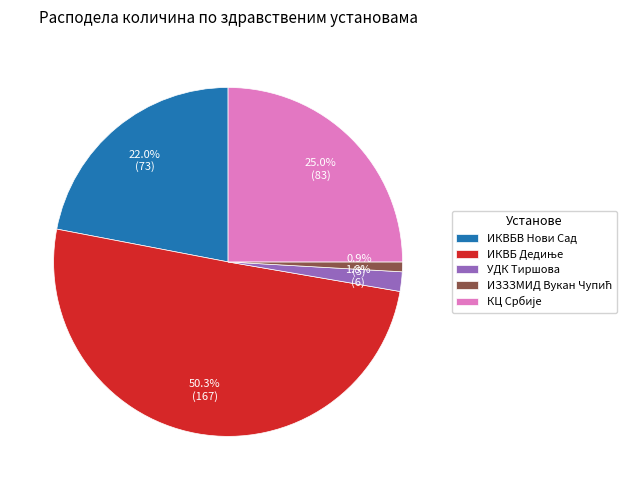

What percentage is NOT represented by УДК Тиршова?

98.2%